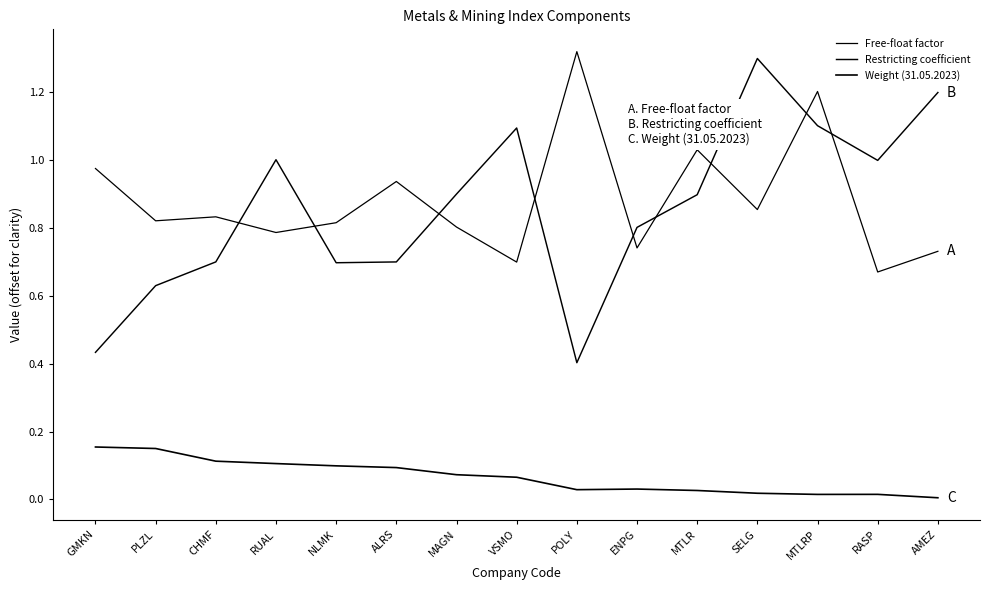

Does the chart display data point markers on the line(s)?

No